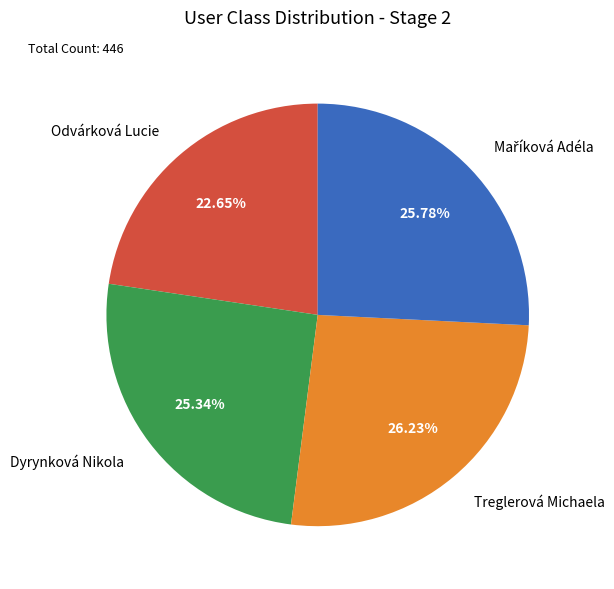

Is there any slice that represents more than half of the pie?

No